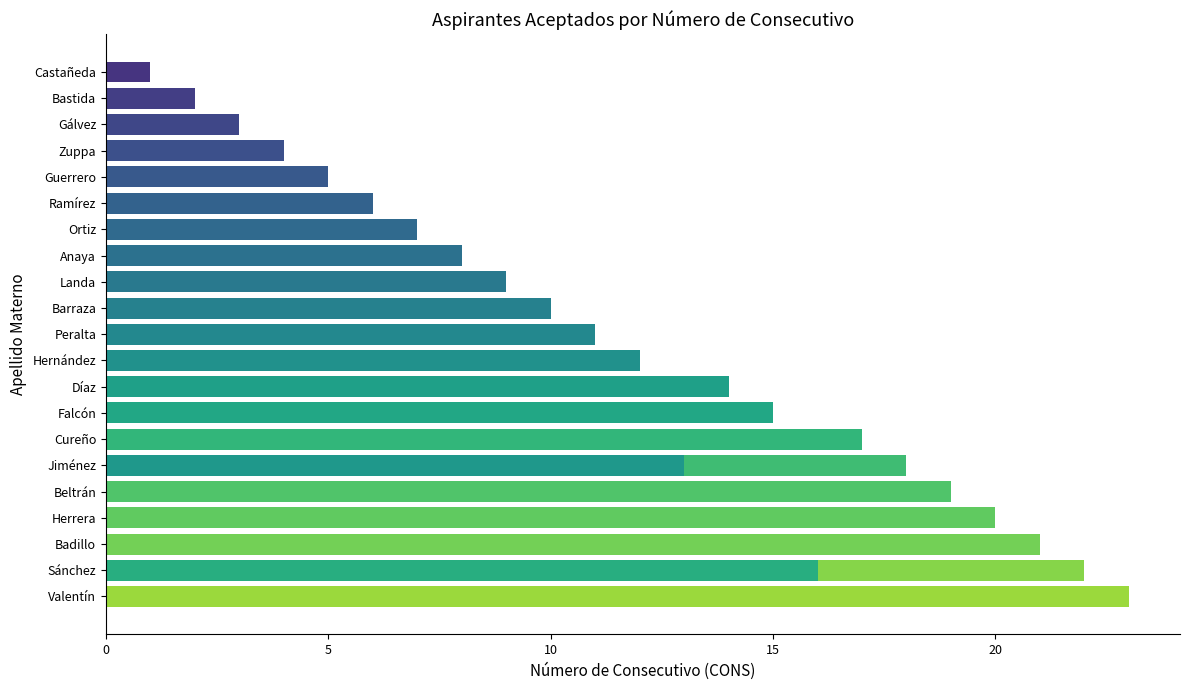

The chart shows a value of 14 at Anaya. True or false?

False